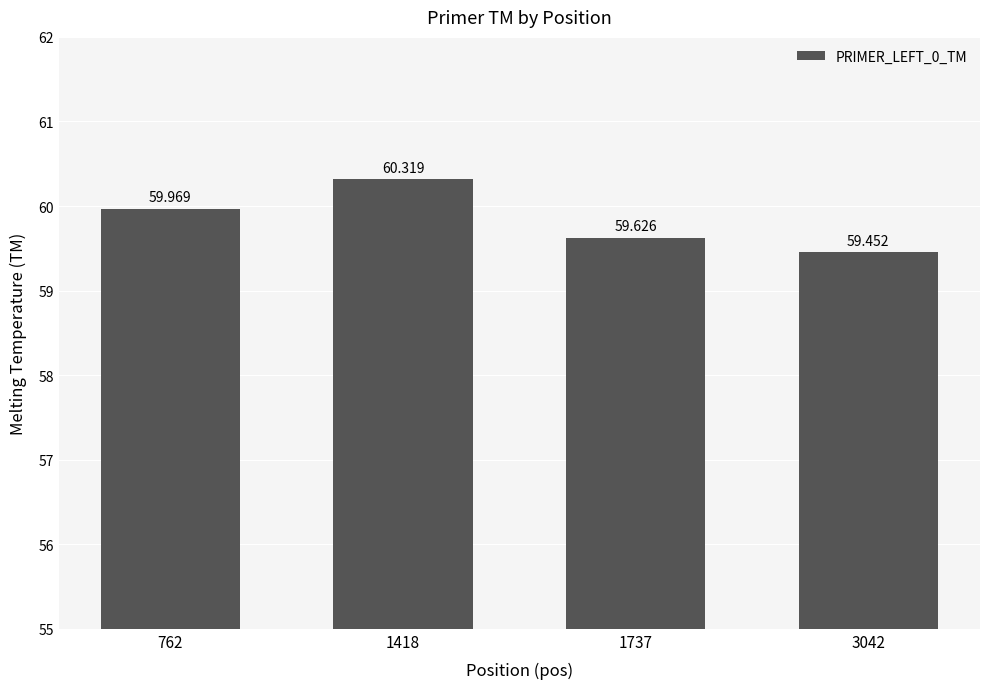

Which has a higher value, 3042 or 1737?

1737